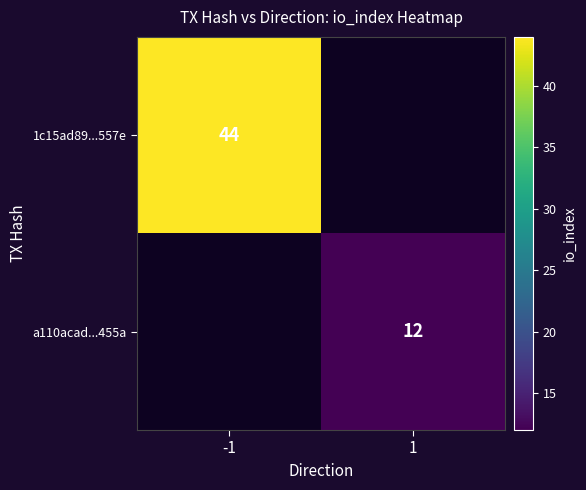

Is it true that a110acad...455a equals 12 at 1?

True